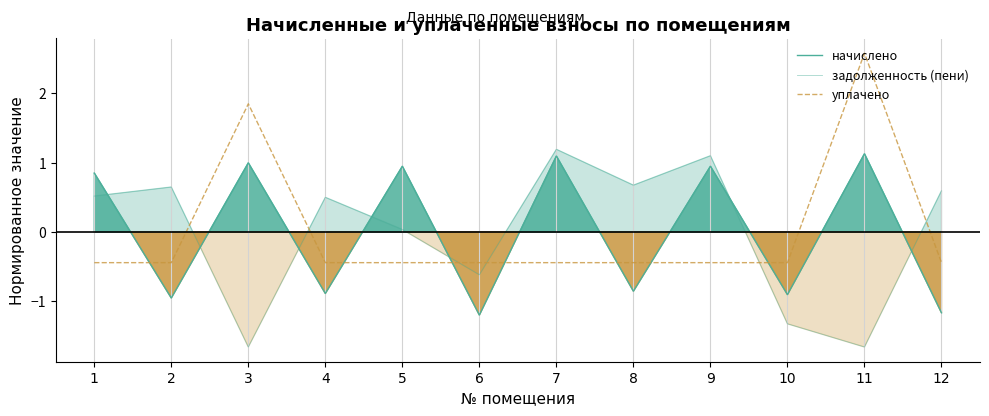

What is the difference between the highest and lowest values at 2?

1.6